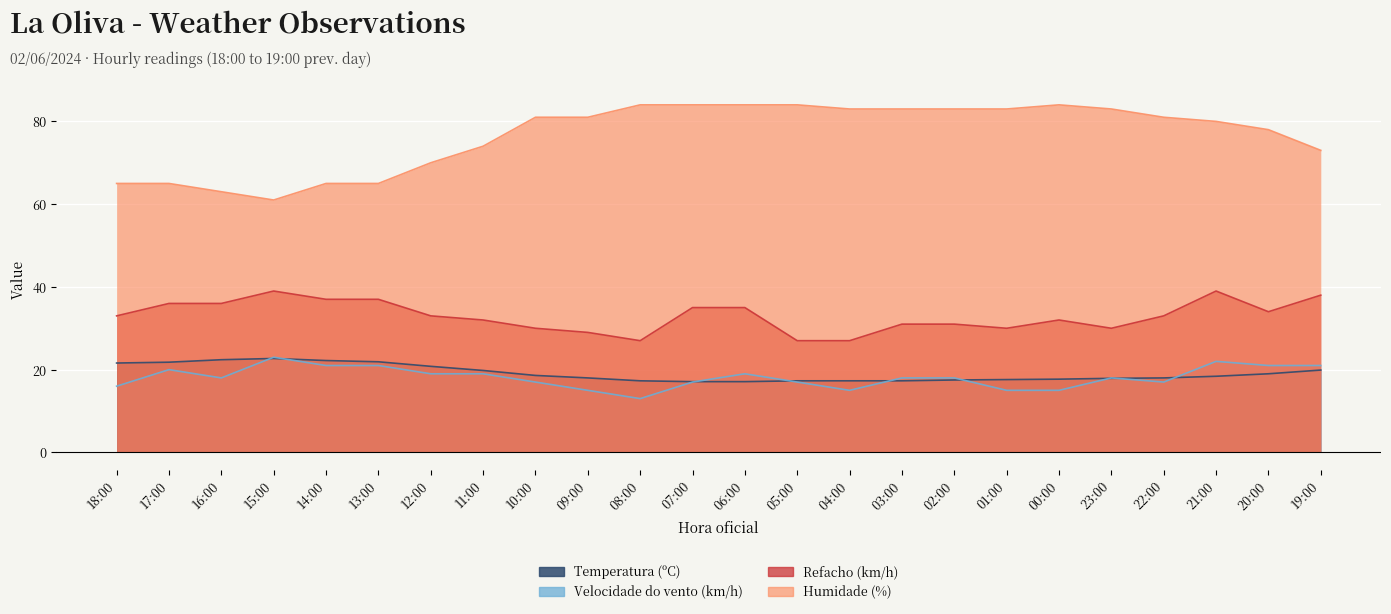

How many data points in Refacho (km/h) are less than 33?

11